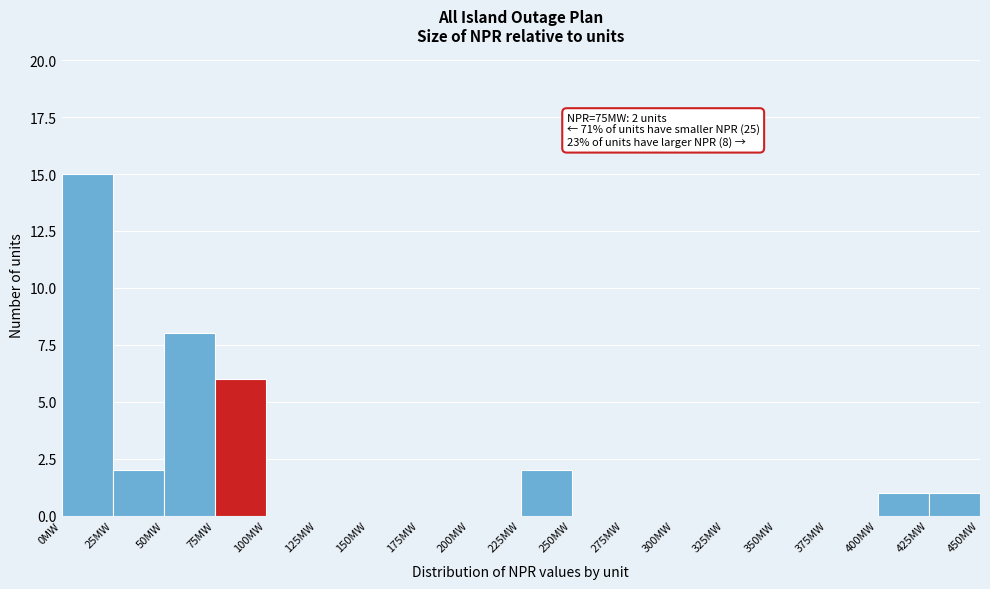

Over which range of the x-axis is the bar tallest?

0 to 25